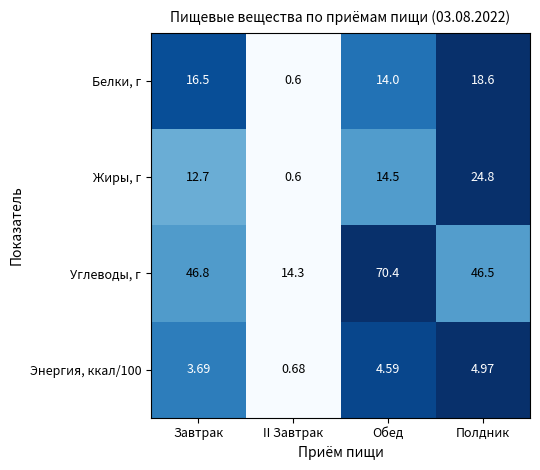

At which label does Белки, г first exceed 16?

Завтрак